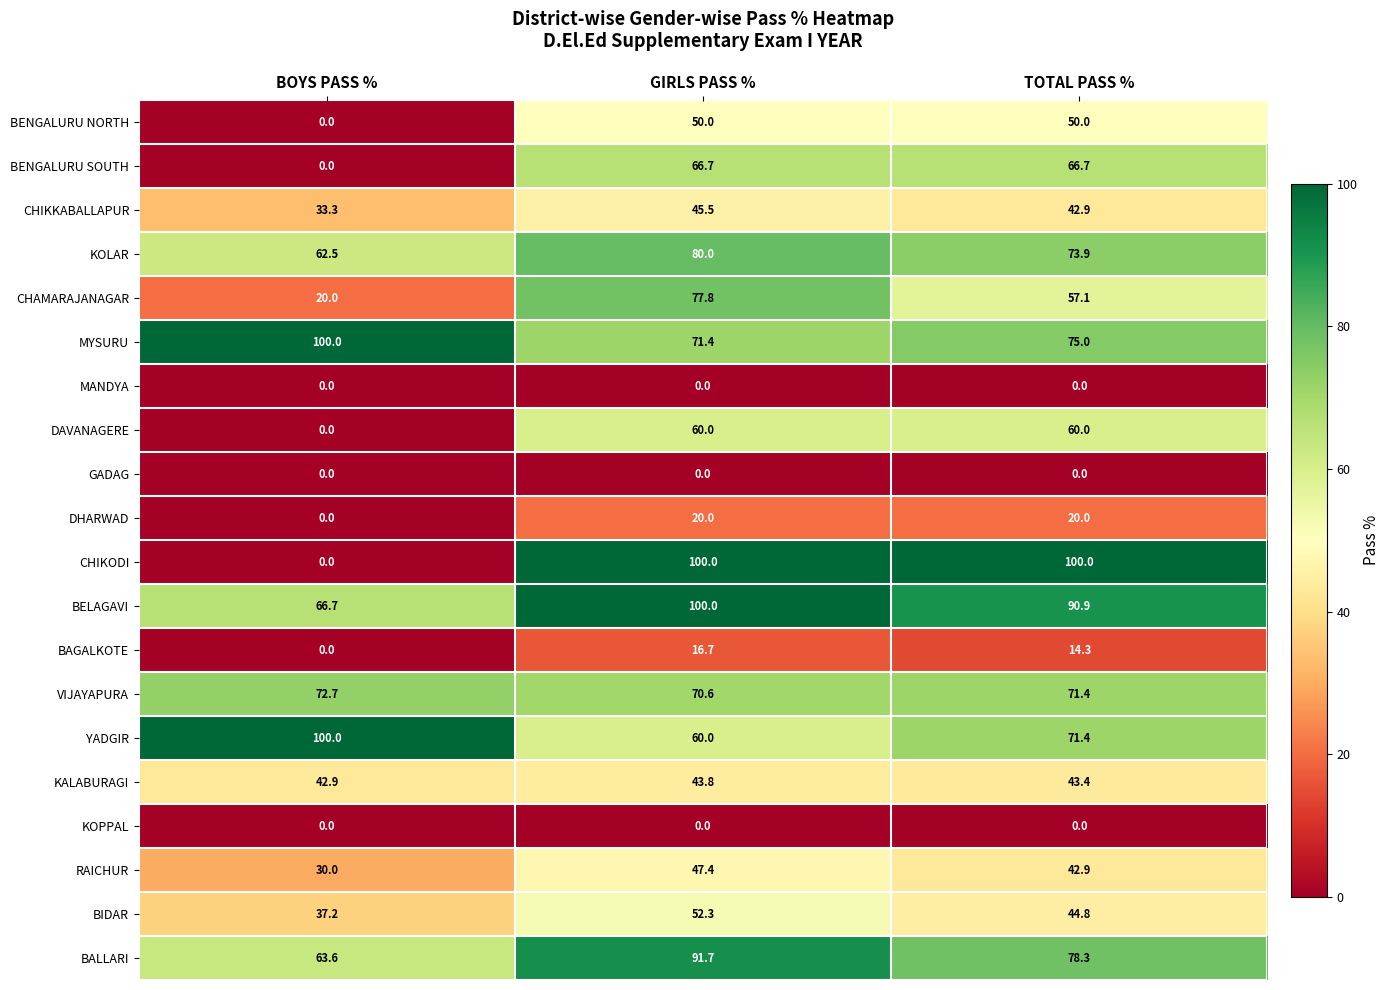

What value does the CHIKKABALLAPUR series have at TOTAL PASS %?

42.9